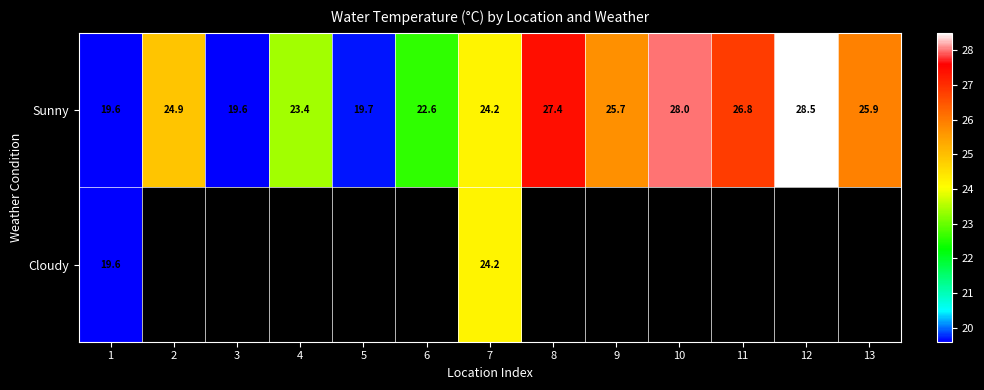

What is the difference between the Sunny values at 9 and 7?

1.5